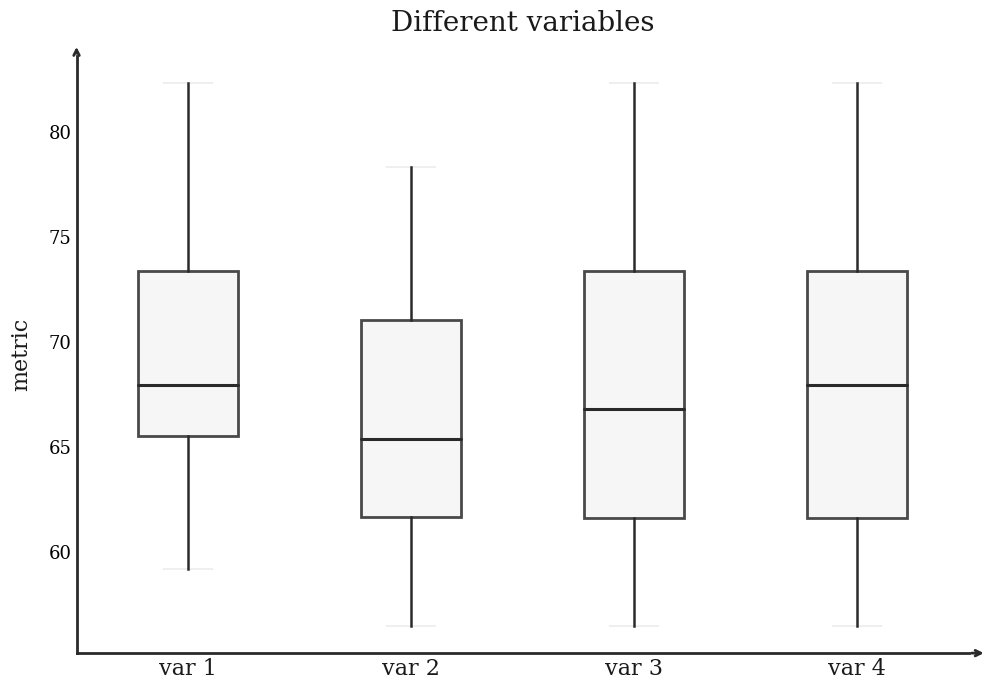

Where is the lower edge of the box for var 2 on the y-axis? The values are not printed on the chart, so give them approximately, as read against the axis.

61.5